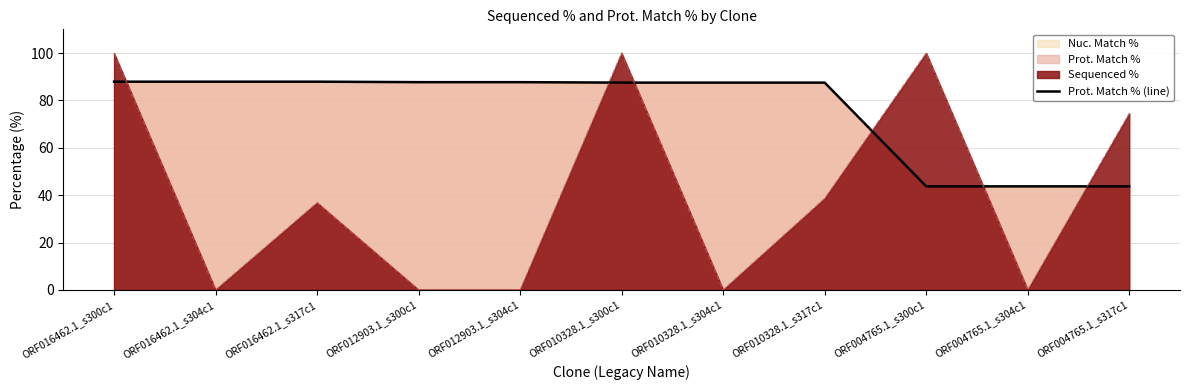

The value at ORF012903.1_s300c1 is 87.7. True or false?

True